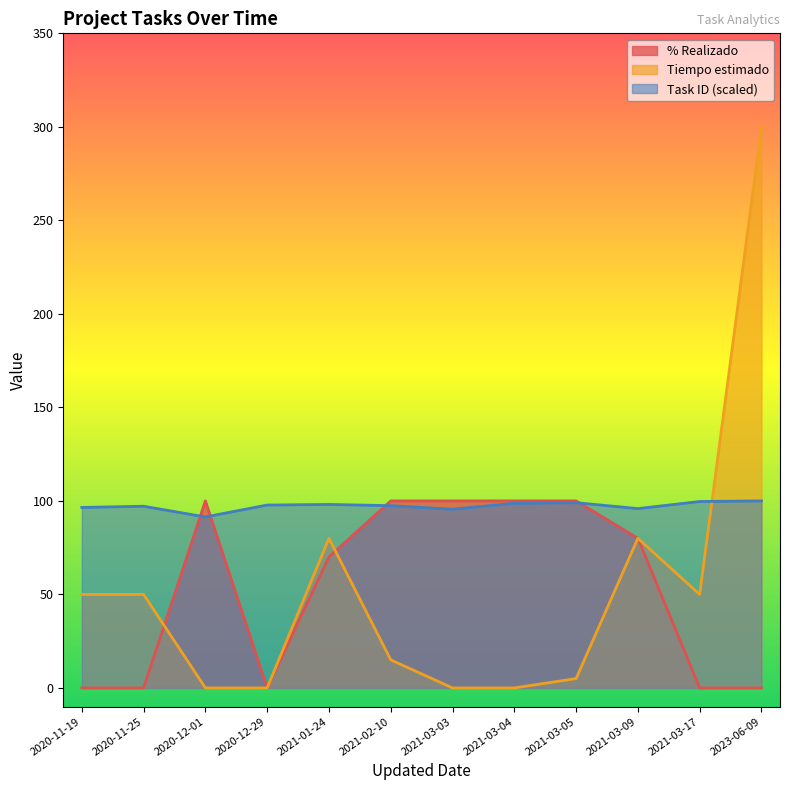

How many categories are shown in the chart?

12